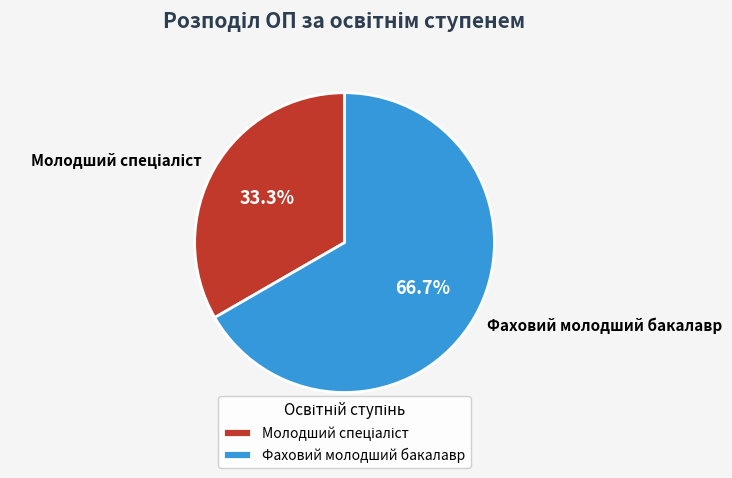

Which category has the biggest portion of the pie?

Фаховий молодший бакалавр